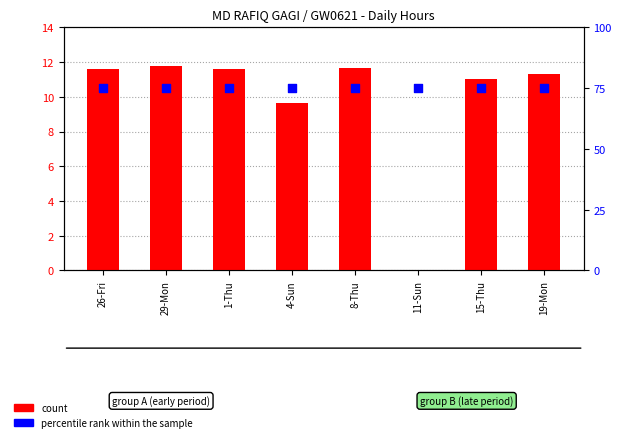

What are all the series names shown in the legend?

count, percentile rank within the sample